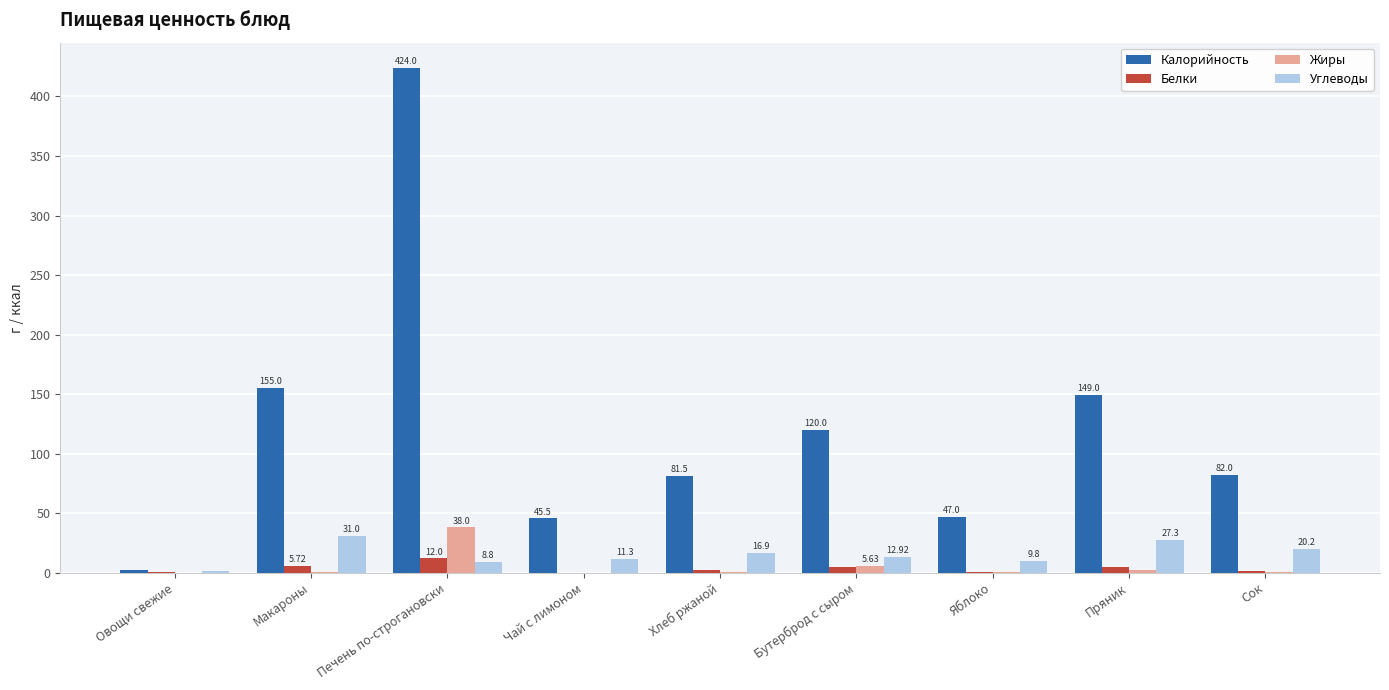

What is the sum of the Углеводы values at Макароны and Сок?

51.2